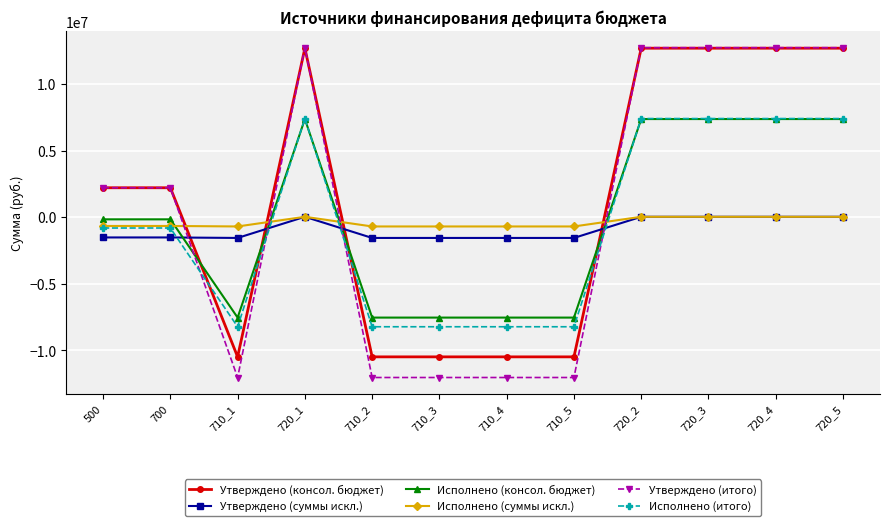

Where is the first local minimum for Утверждено (итого)?

710_1